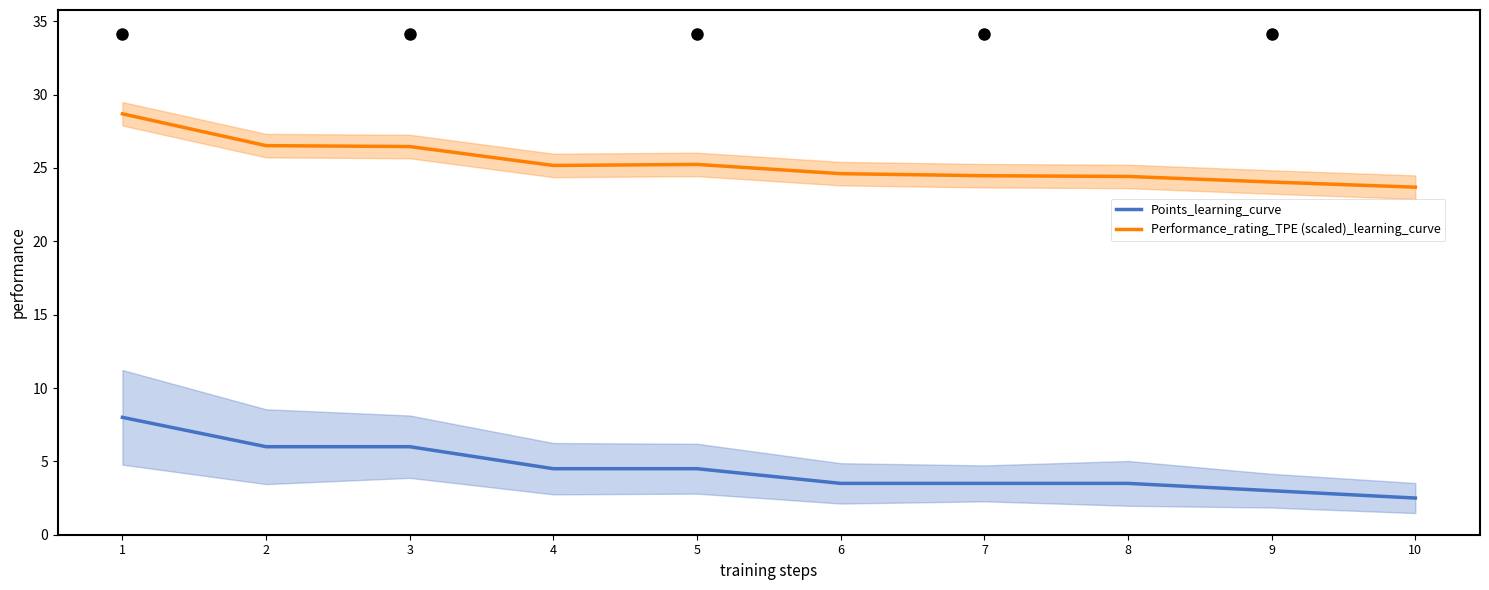

Reading right to left, what are all the values shown in this chart?

Points_learning_curve: 10=2.5	9=3.0	8=3.5	7=3.5	6=3.5	5=4.5	4=4.5	3=6.0	2=6.0	1=8.0
Performance_rating_TPE (scaled)_learning_curve: 10=23.7	9=24.0	8=24.4	7=24.5	6=24.6	5=25.2	4=25.2	3=26.5	2=26.5	1=28.7